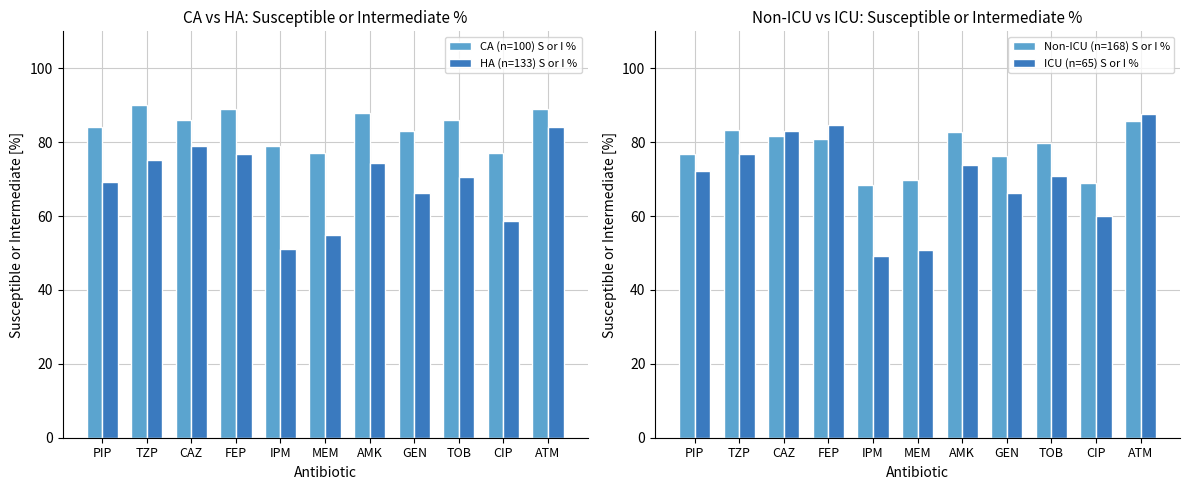

Reading left to right, extract all data points from this chart.

CA (n=100) S or I %: 84.0	90.0	86.0	89.0	79.0	77.0	88.0	83.0	86.0	77.0	89.0
HA (n=133) S or I %: 69.2	75.2	79.0	76.7	51.1	54.9	74.4	66.2	70.7	58.6	84.2
Non-ICU (n=168) S or I %: 76.8	83.3	81.5	81.0	68.5	69.6	82.7	76.2	79.8	69.0	85.7
ICU (n=65) S or I %: 72.3	76.9	83.1	84.6	49.2	50.8	73.8	66.2	70.8	60.0	87.7